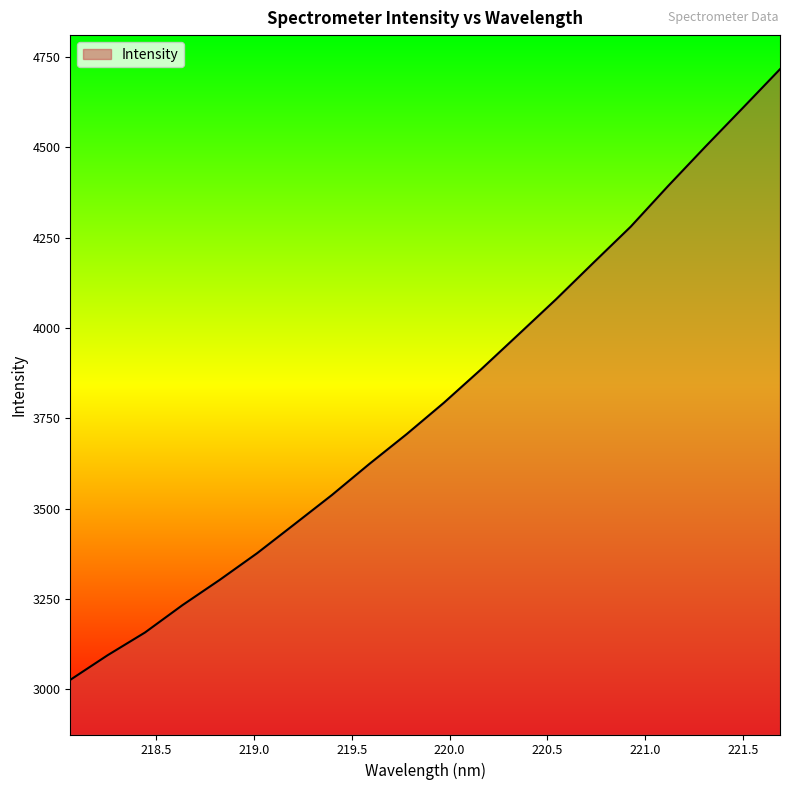

What is the smallest value displayed?

3025.9